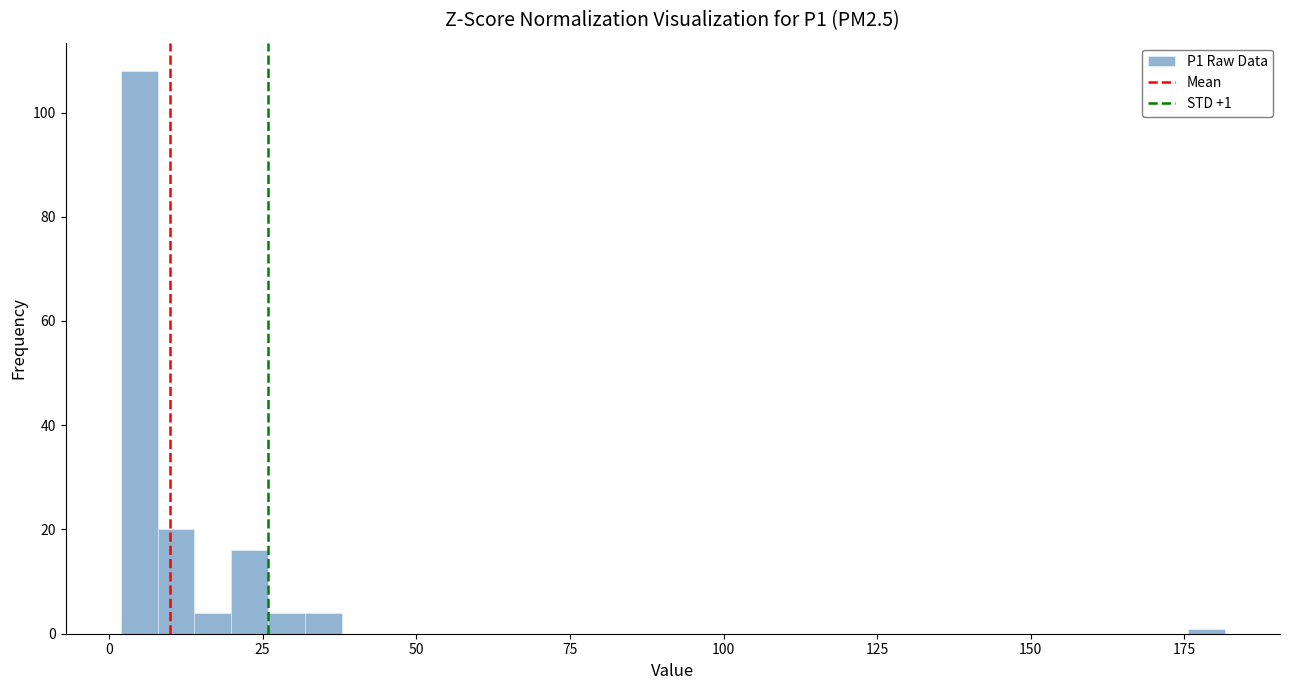

Read against the x-axis, roughly where is the centre of the tallest bar?

5